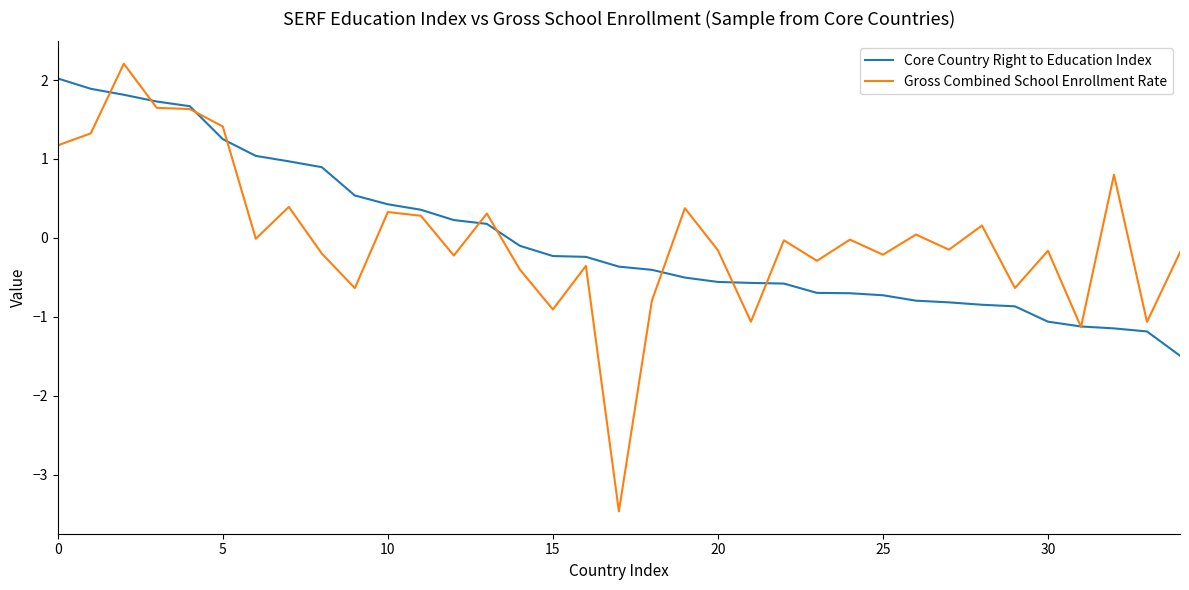

What is the lowest value of the Core Country Right to Education Index series?

-1.5